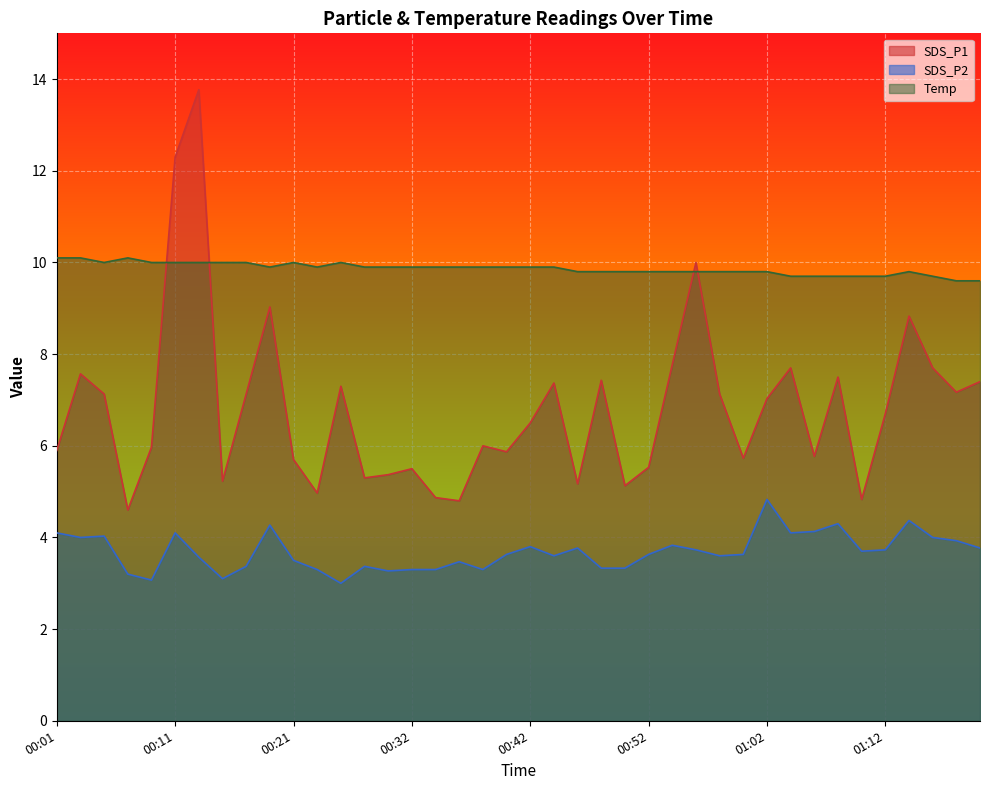

What is the difference between the maximum and minimum values in the SDS_P2 series?

1.8